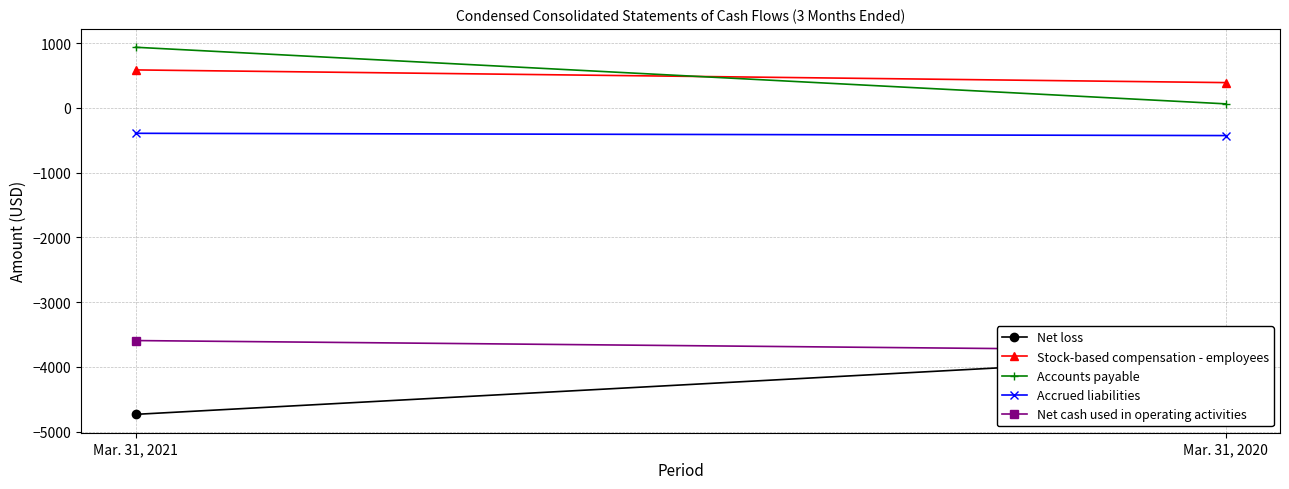

How many distinct data groups are displayed?

5